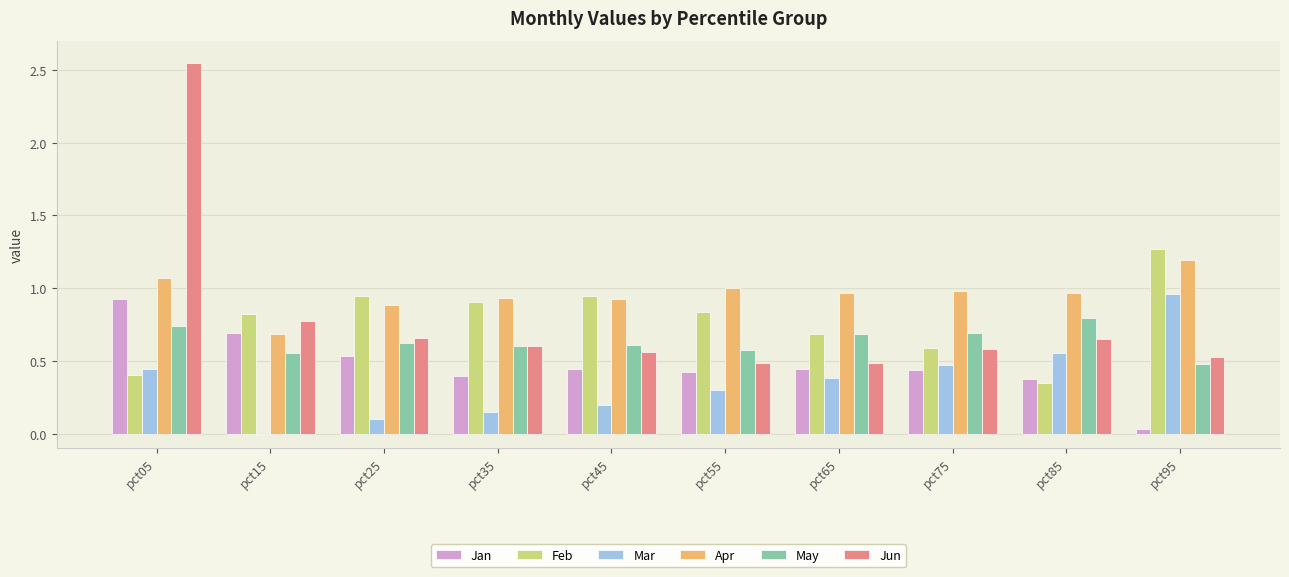

What is the maximum value for Apr?

1.2